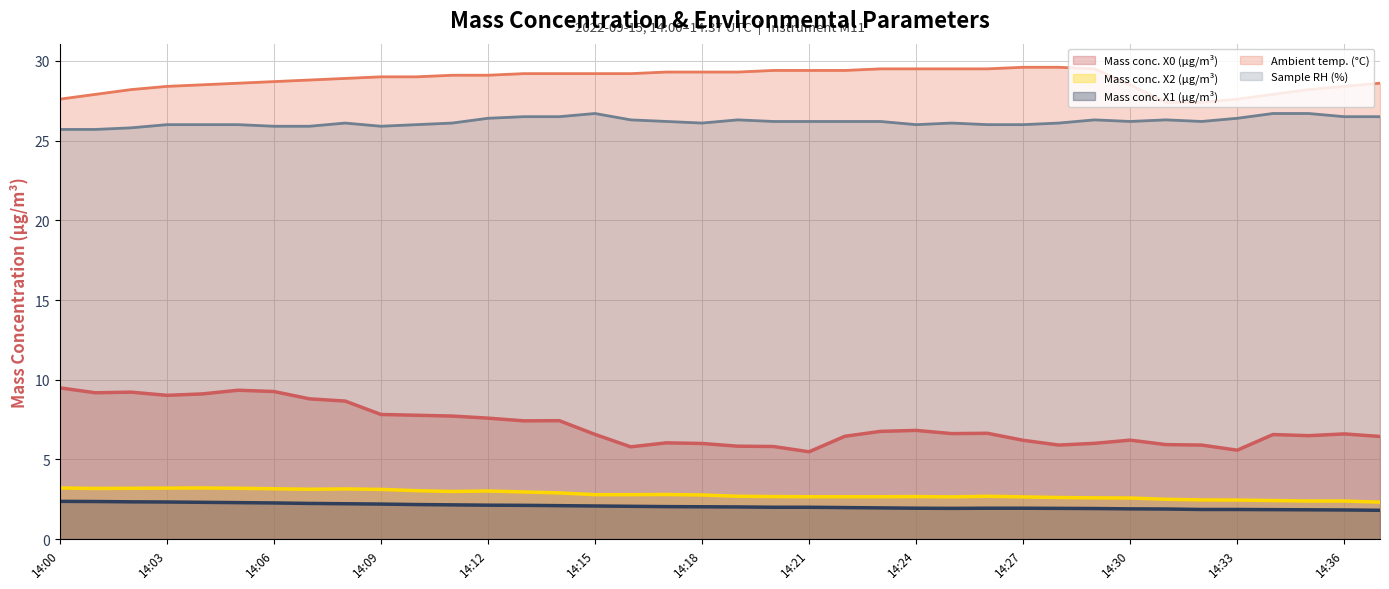

At which label does Ambient temp. (°C) first exceed 29?

14:11